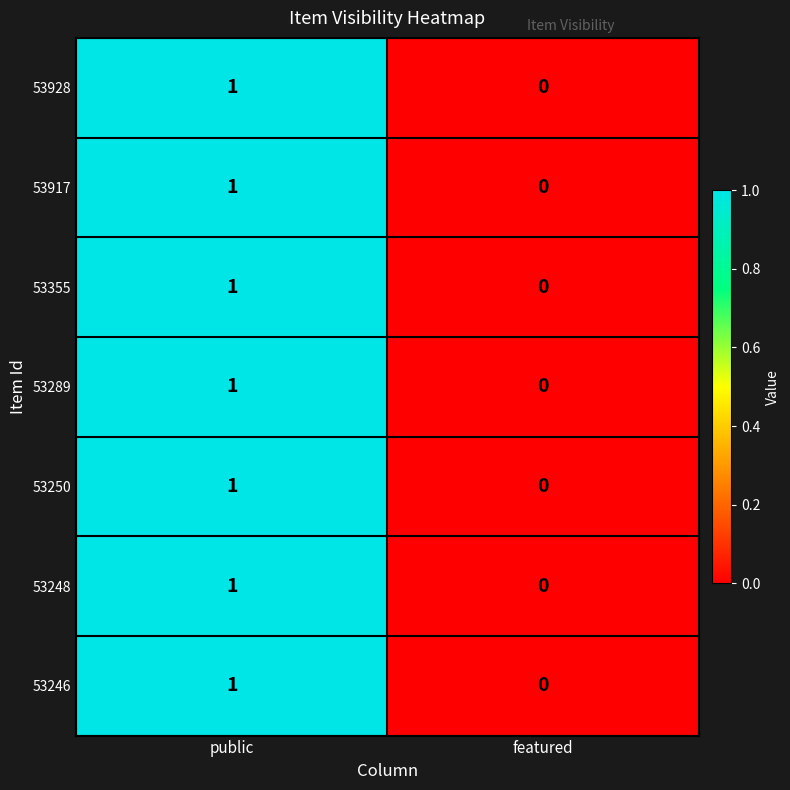

True or false: 53246 has a value of 1 at public.

True